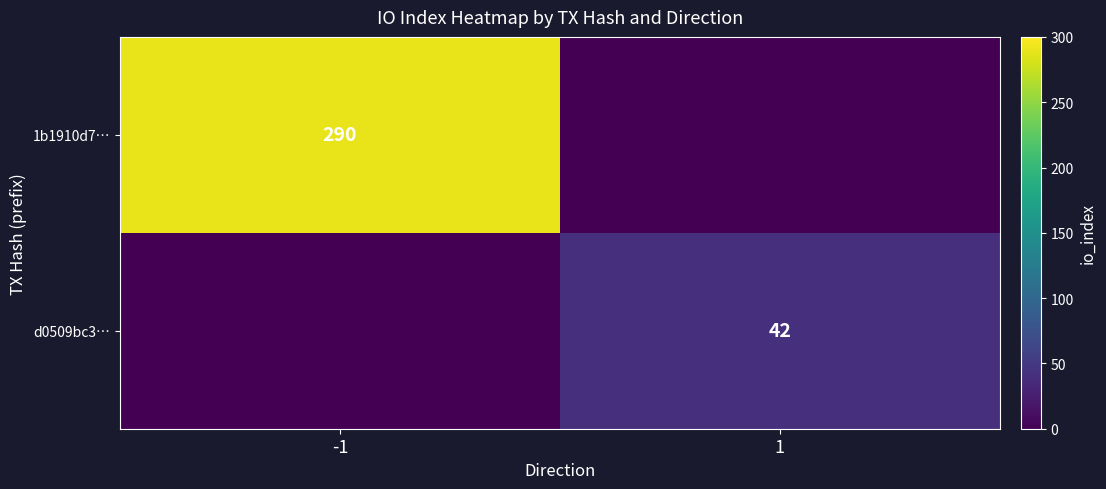

Count the number of data series in this chart.

2